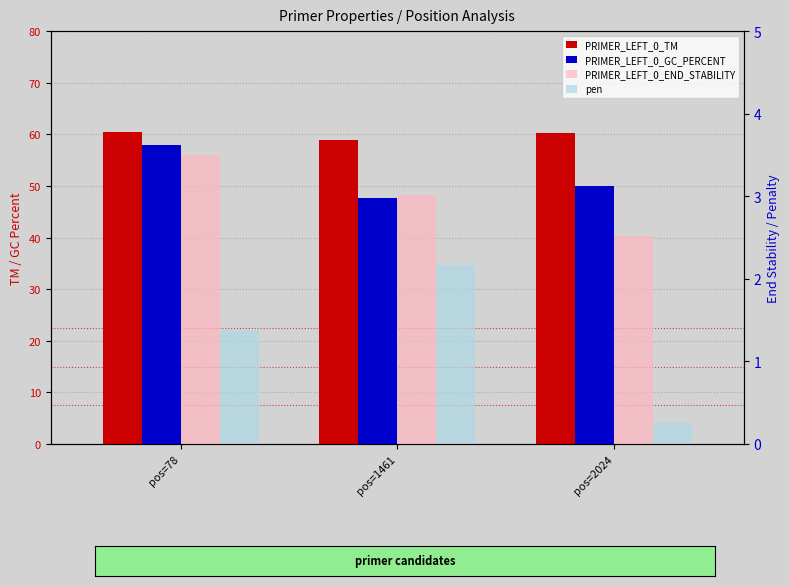

The value of PRIMER_LEFT_0_TM at pos=78 is 60.4. True or false?

True